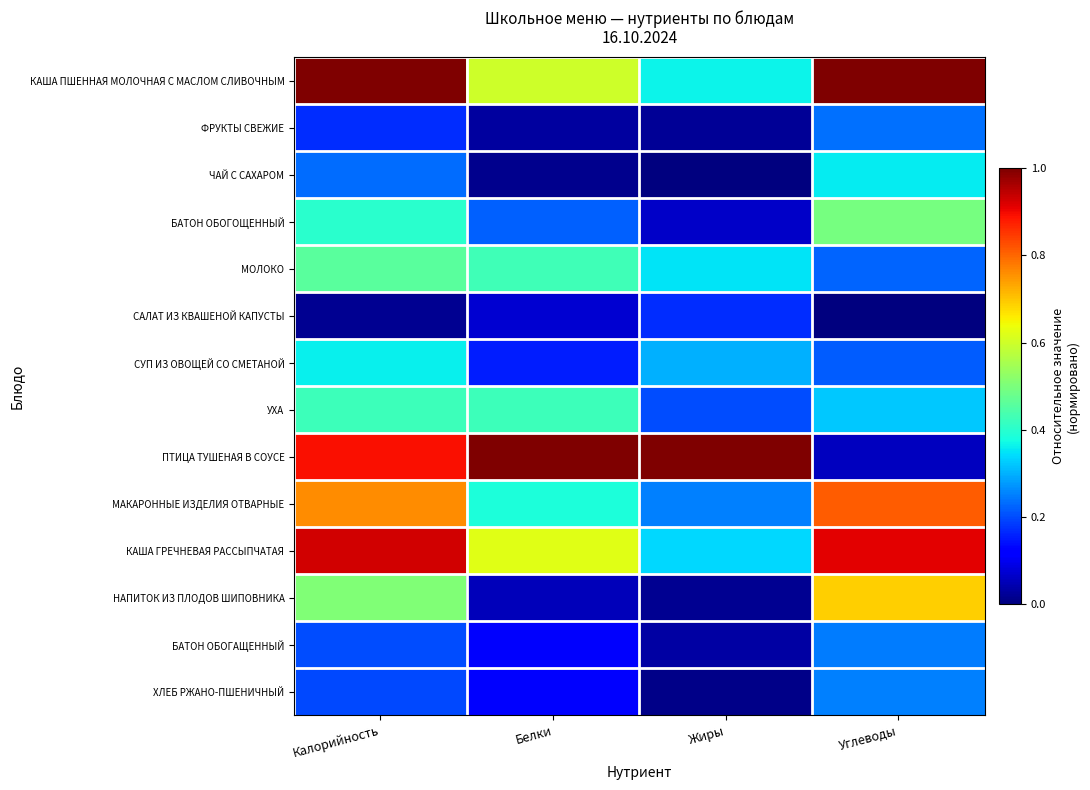

Reading left to right, what are all the values shown in this chart?

КАША ПШЕННАЯ МОЛОЧНАЯ С МАСЛОМ СЛИВОЧНЫМ: Калорийность=1.0	Белки=0.6	Жиры=0.4	Углеводы=1.0
ФРУКТЫ СВЕЖИЕ: Калорийность=0.2	Белки=0.0	Жиры=0.0	Углеводы=0.2
ЧАЙ С САХАРОМ: Калорийность=0.2	Белки=0.0	Жиры=0.0	Углеводы=0.4
БАТОН ОБОГОЩЕННЫЙ: Калорийность=0.4	Белки=0.2	Жиры=0.1	Углеводы=0.5
МОЛОКО: Калорийность=0.5	Белки=0.4	Жиры=0.3	Углеводы=0.2
САЛАТ ИЗ КВАШЕНОЙ КАПУСТЫ: Калорийность=0.0	Белки=0.1	Жиры=0.2	Углеводы=0.0
СУП ИЗ ОВОЩЕЙ СО СМЕТАНОЙ: Калорийность=0.4	Белки=0.2	Жиры=0.3	Углеводы=0.2
УХА: Калорийность=0.4	Белки=0.4	Жиры=0.2	Углеводы=0.3
ПТИЦА ТУШЕНАЯ В СОУСЕ: Калорийность=0.9	Белки=1.0	Жиры=1.0	Углеводы=0.1
МАКАРОННЫЕ ИЗДЕЛИЯ ОТВАРНЫЕ: Калорийность=0.8	Белки=0.4	Жиры=0.2	Углеводы=0.8
КАША ГРЕЧНЕВАЯ РАССЫПЧАТАЯ: Калорийность=0.9	Белки=0.6	Жиры=0.3	Углеводы=0.9
НАПИТОК ИЗ ПЛОДОВ ШИПОВНИКА: Калорийность=0.5	Белки=0.1	Жиры=0.0	Углеводы=0.7
БАТОН ОБОГАЩЕННЫЙ: Калорийность=0.2	Белки=0.1	Жиры=0.0	Углеводы=0.2
ХЛЕБ РЖАНО-ПШЕНИЧНЫЙ: Калорийность=0.2	Белки=0.1	Жиры=0.0	Углеводы=0.3